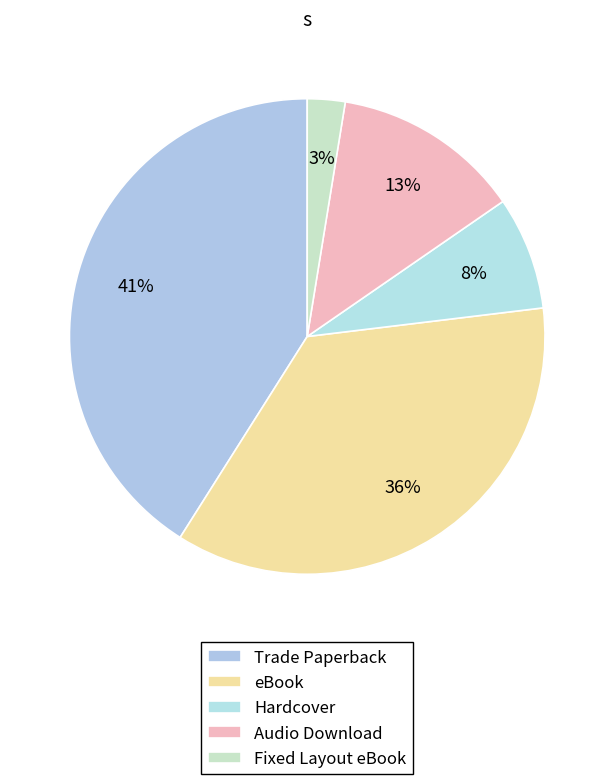

How many segments does this pie chart have?

5